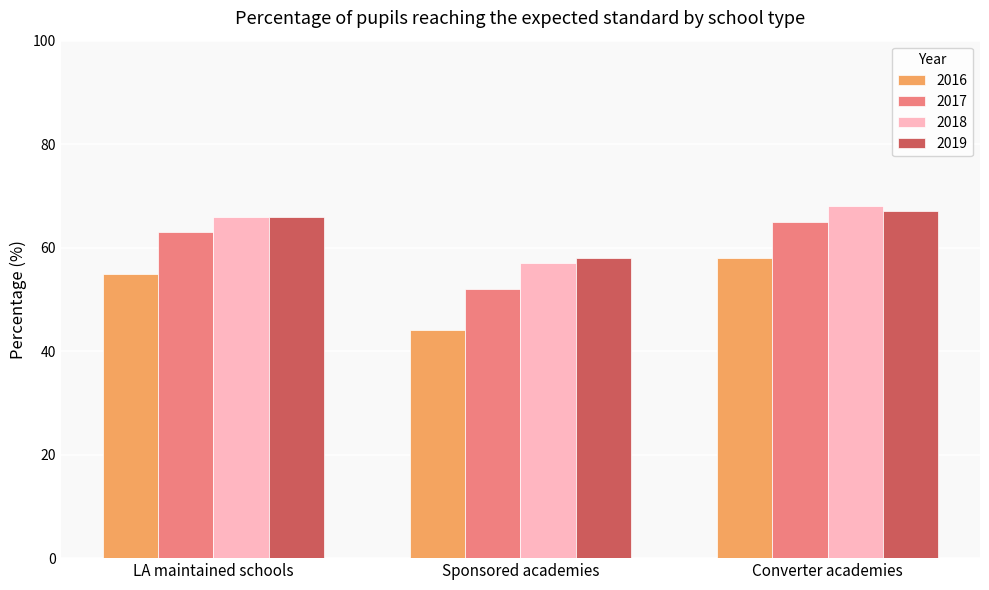

What is the label of the 3rd bar from the left?

Converter academies